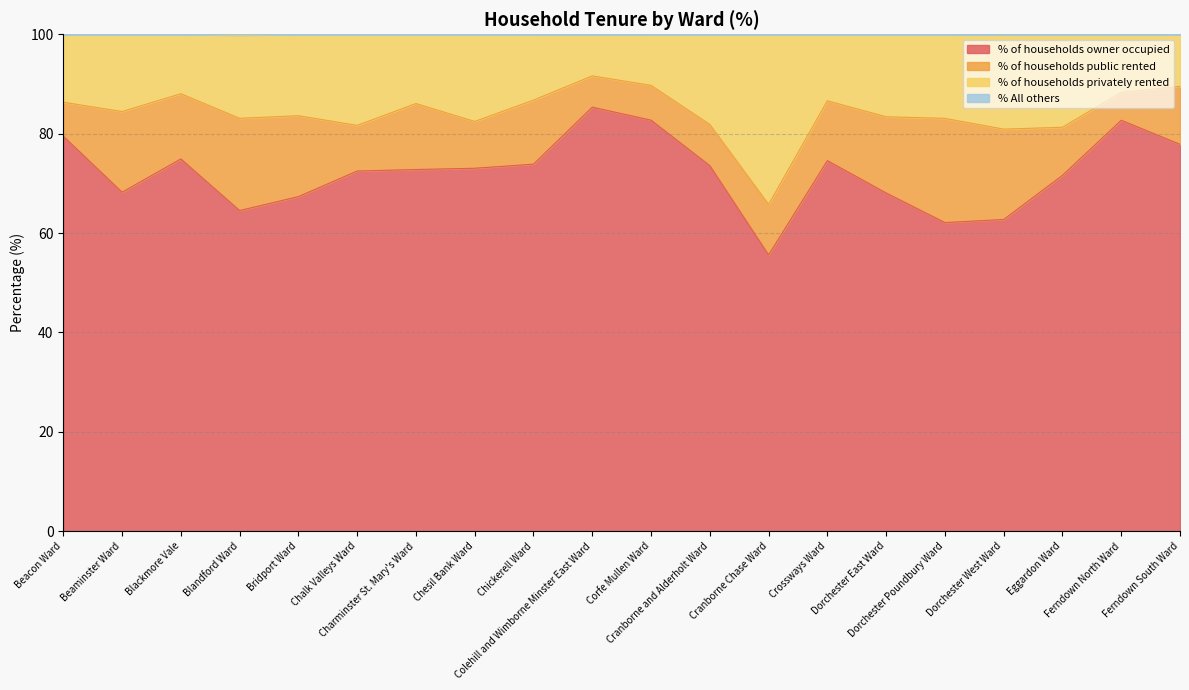

What is the difference between the % of households privately rented values at Cranborne Chase Ward and Ferndown North Ward?

22.5